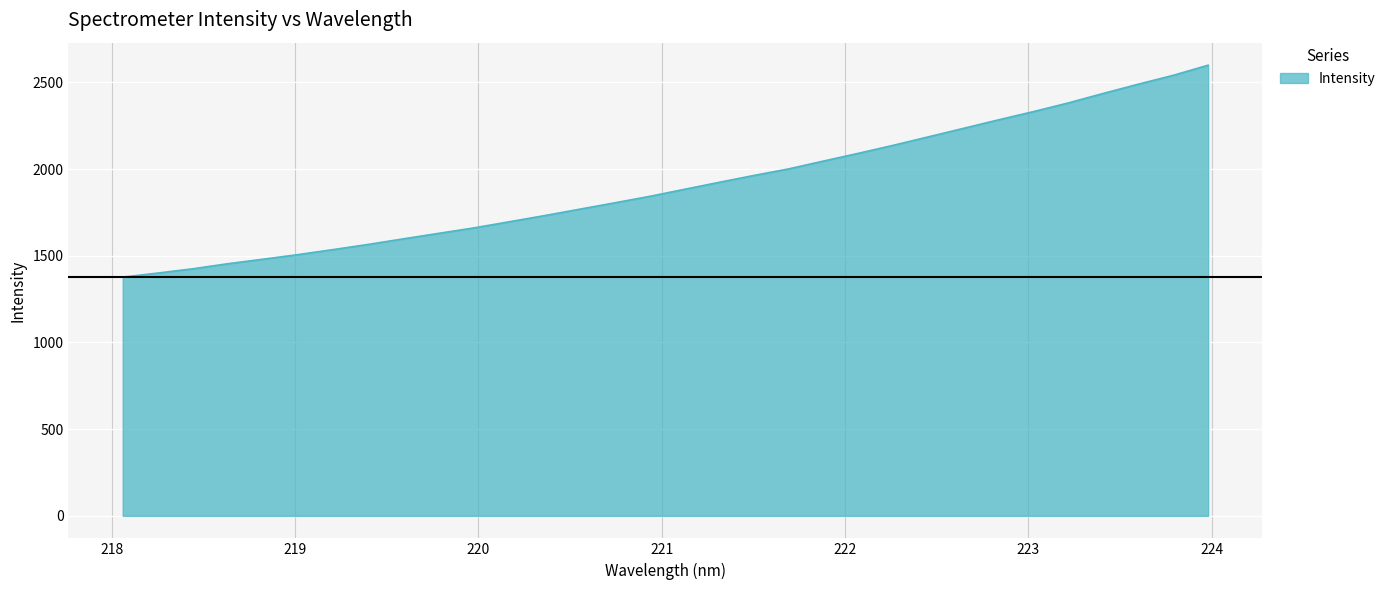

What is the difference between the maximum and minimum values?

1222.5